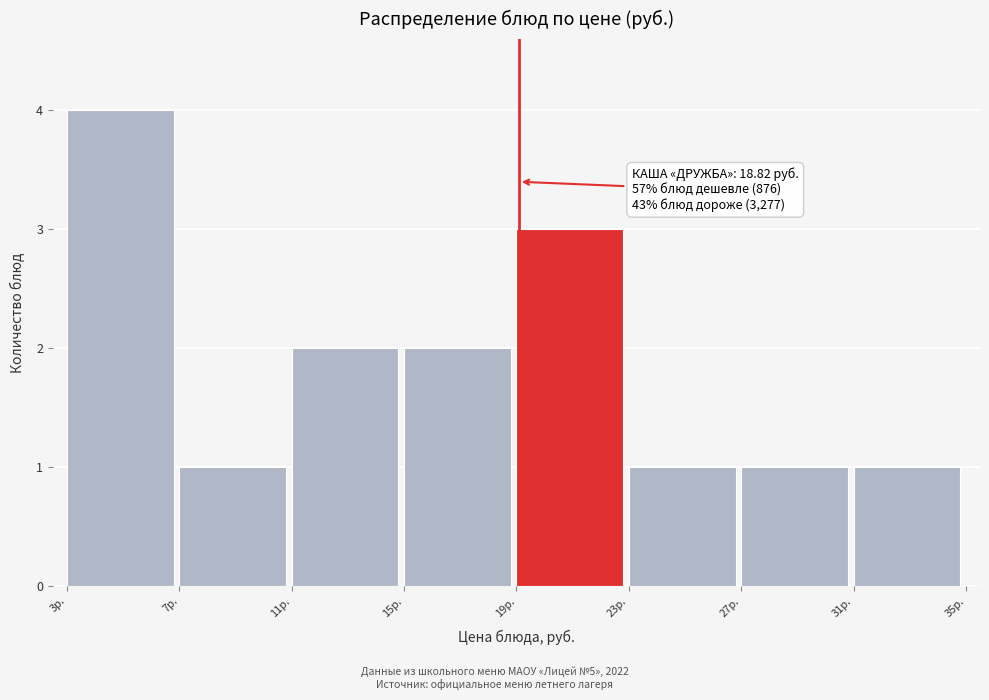

Reading right to left, transcribe all the data shown in this chart.

31р.=1	27р.=1	23р.=1	19р.=3	15р.=2	11р.=2	7р.=1	3р.=4